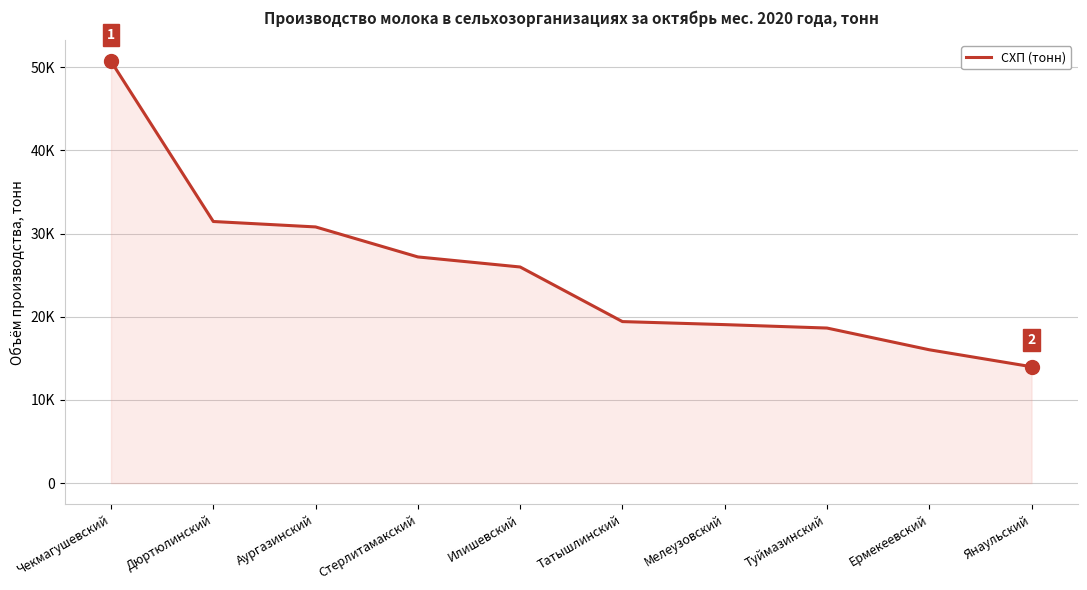

At which category does the chart reach its peak across all series?

Чекмагушевский